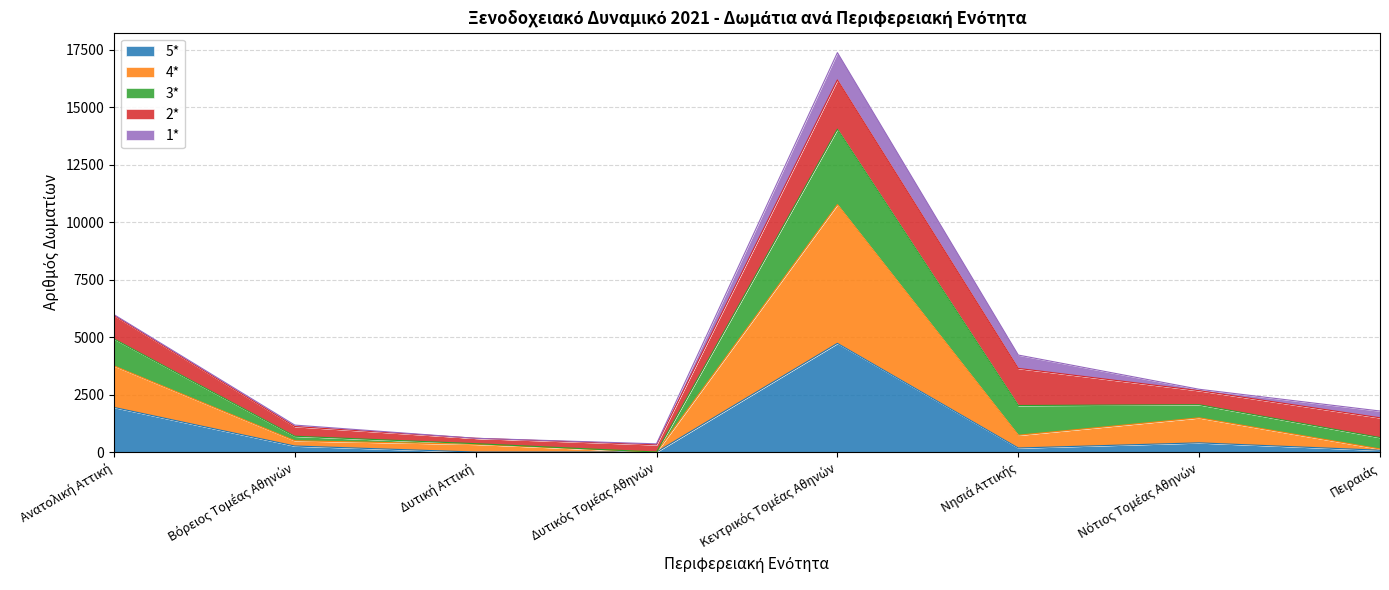

At which category is the sum across all series the highest?

Κεντρικός Τομέας Αθηνών